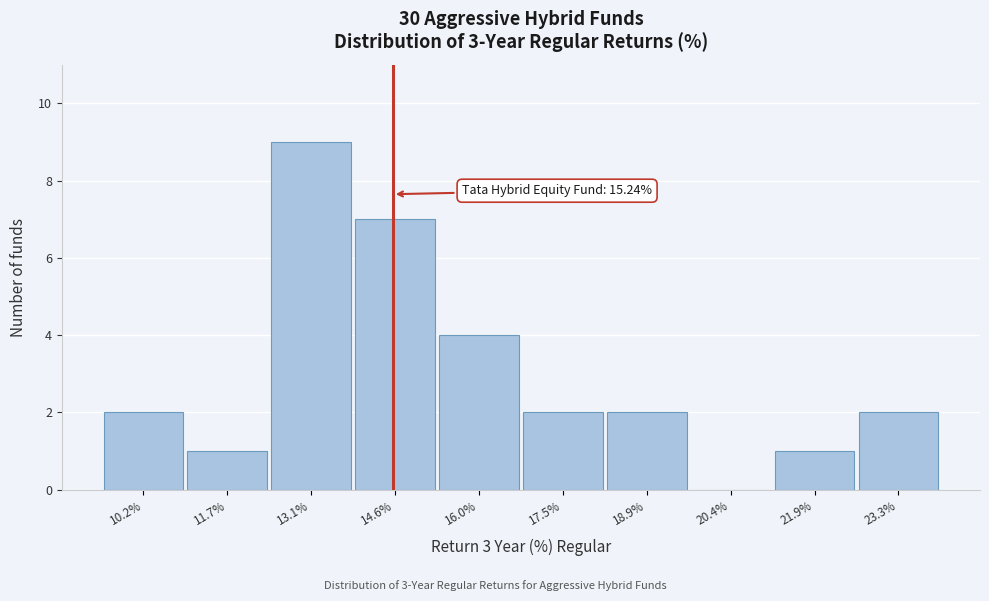

Reading left to right, what are all the values shown in this chart?

10.2%=2	11.7%=1	13.1%=9	14.6%=7	16.0%=4	17.5%=2	18.9%=2	20.4%=0	21.9%=1	23.3%=2